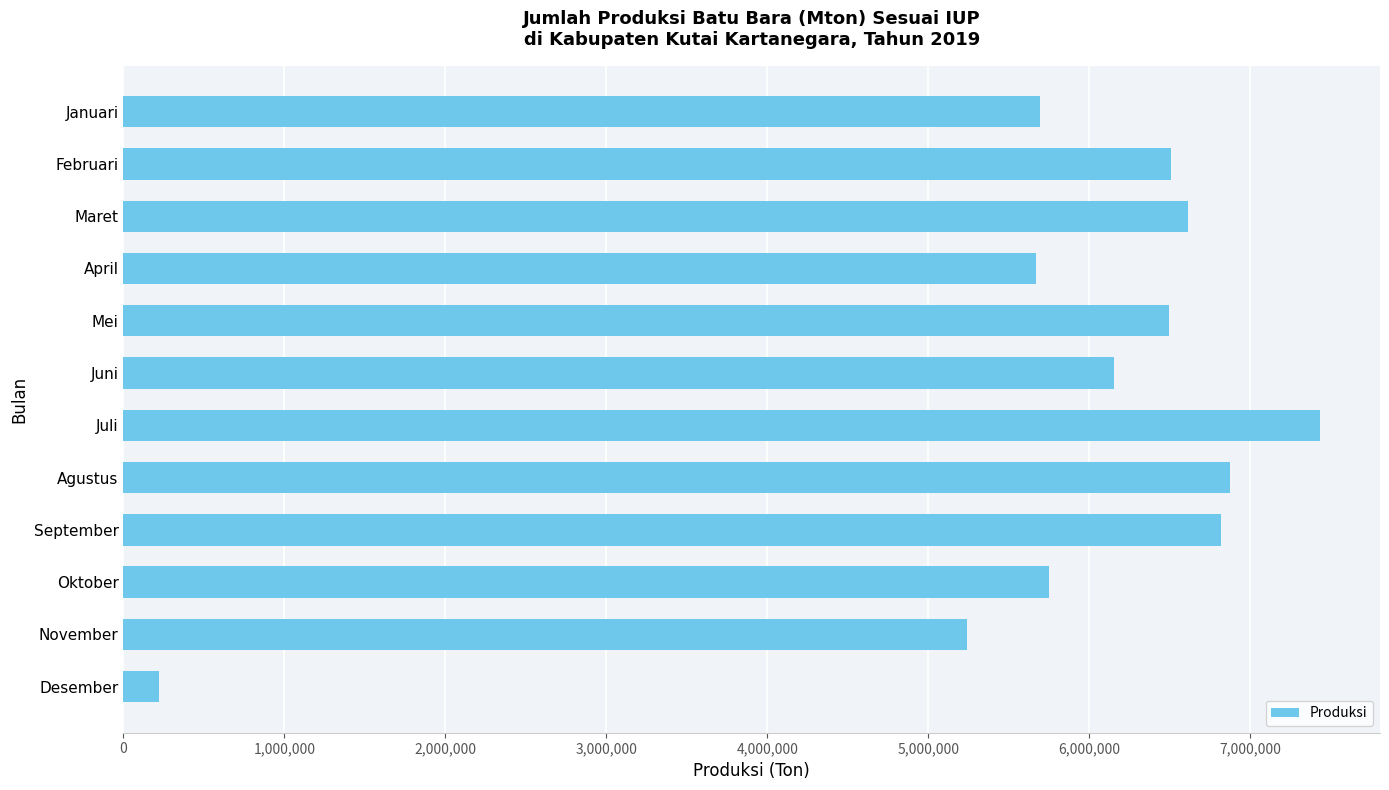

How many bars are there in total?

12